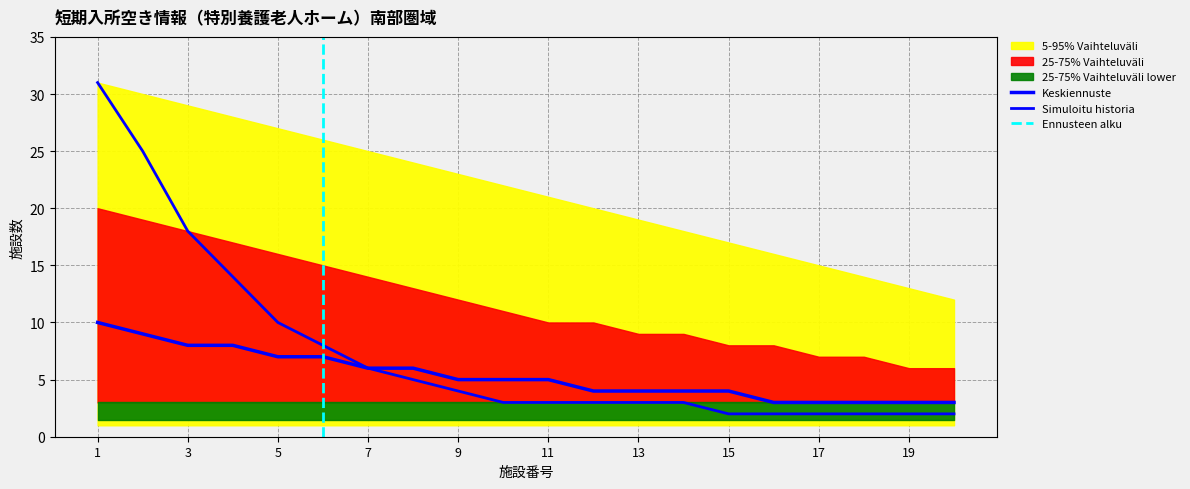

How many data points does each series have?

20